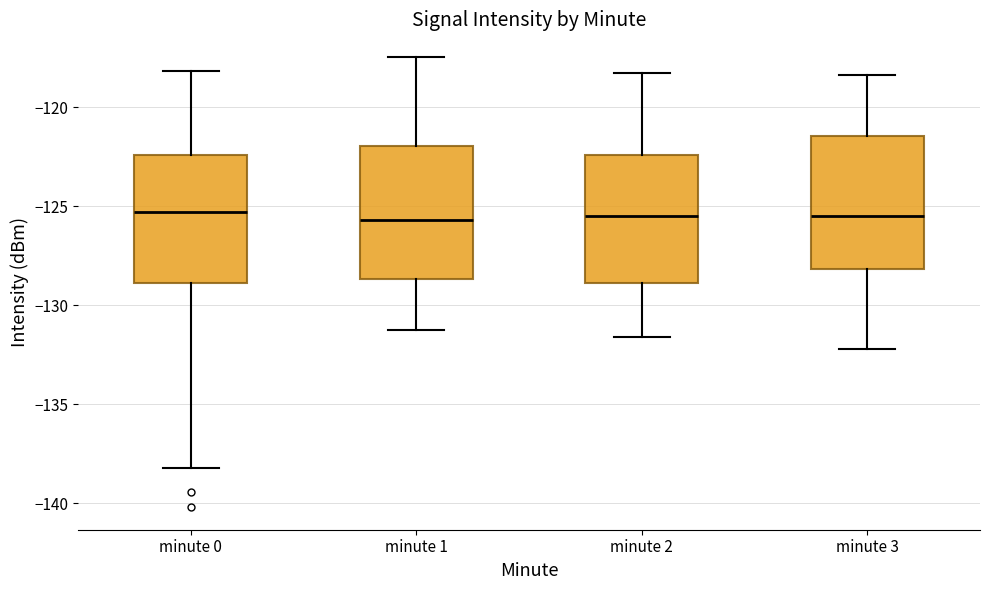

Reading left to right, transcribe this box plot: for each box, give where its median line is, the range the box spans, and where its two whiskers end, as read against the y-axis. The values are not printed on the chart, so give them approximately, as read against the axis.

minute 0: median -125.5, box -129.0 to -122.5, whiskers -138.0 to -118.0
minute 1: median -125.5, box -128.5 to -122.0, whiskers -131.0 to -117.5
minute 2: median -125.5, box -129.0 to -122.5, whiskers -131.5 to -118.5
minute 3: median -125.5, box -128.0 to -121.5, whiskers -132.0 to -118.5